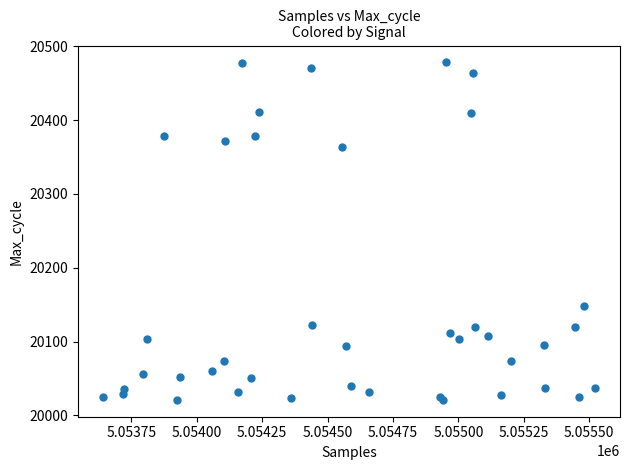

What Y value in the scatter plot is closest to 20249?

20148